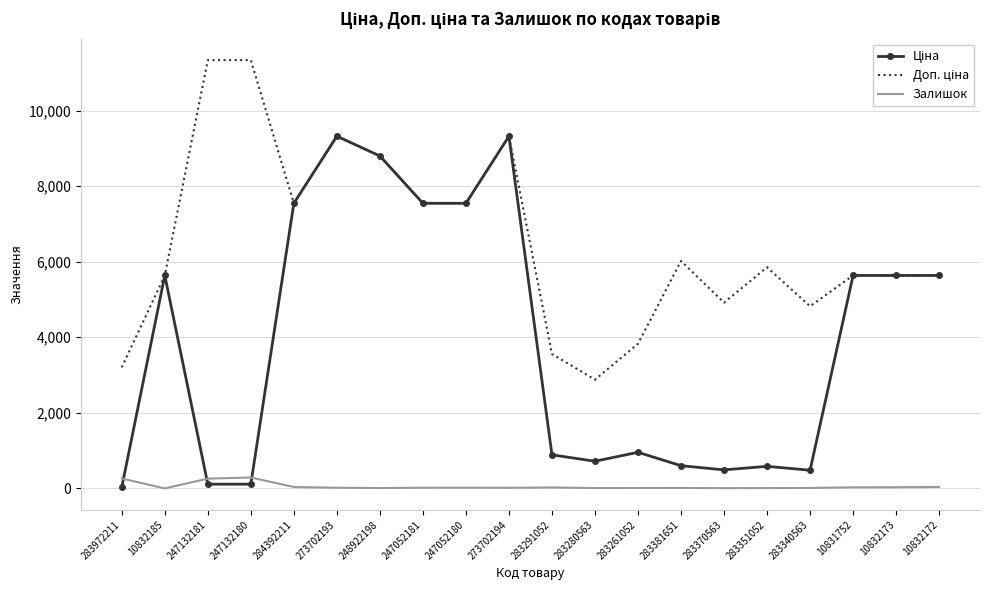

What is the maximum value shown in the chart?

11334.0